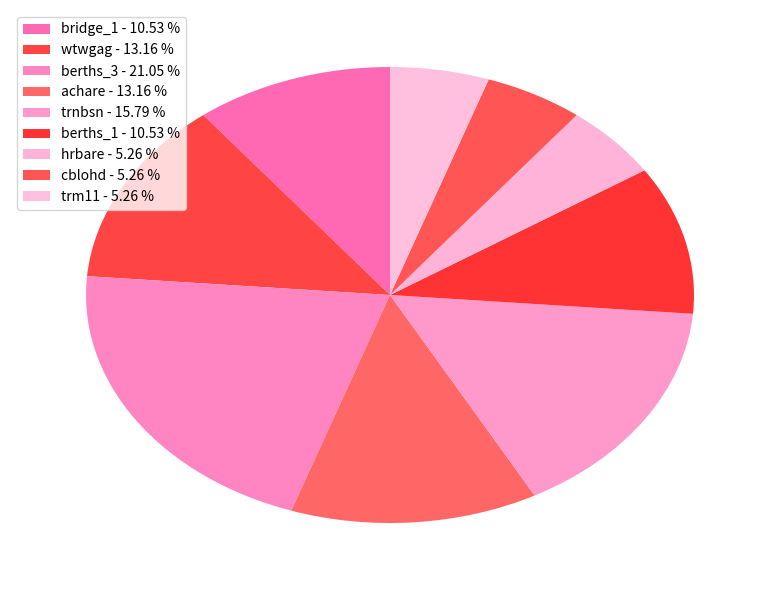

Which slice is the largest?

berths_3